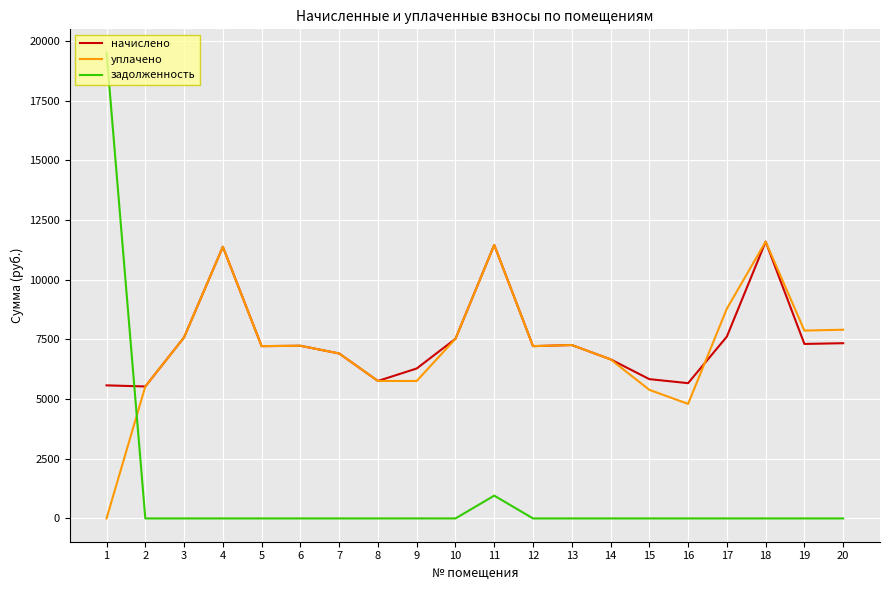

Where is начислено nearest to the value 8563?

17